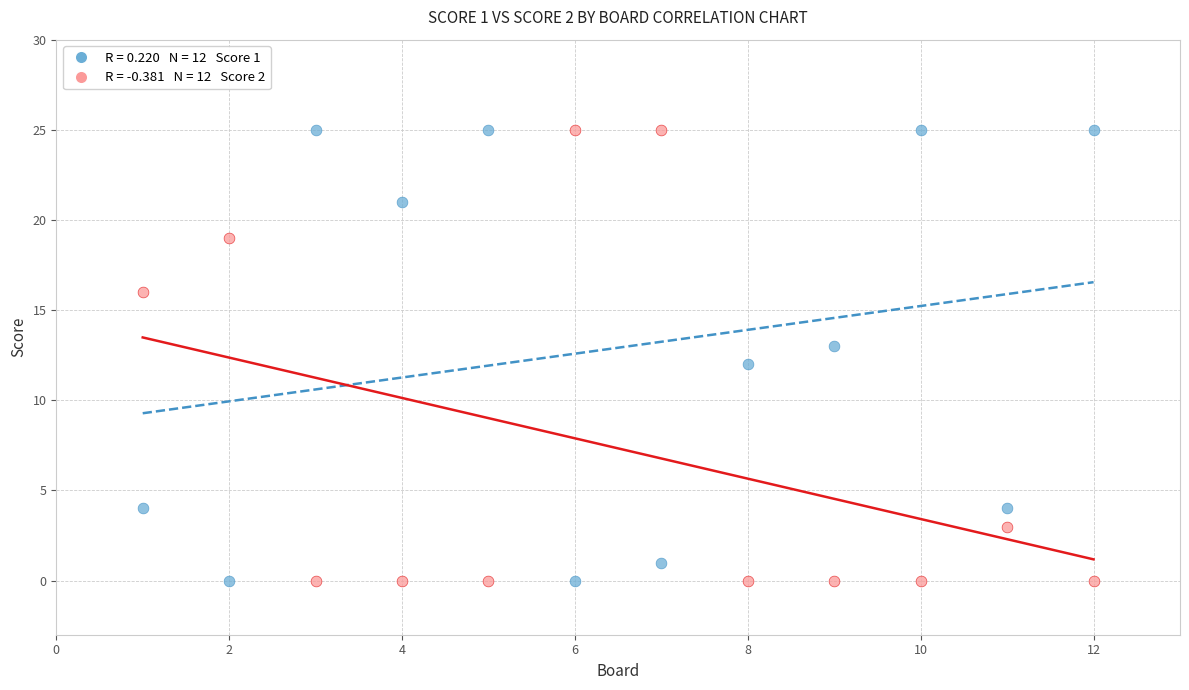

Across all data points, what is the range of X values (max minus min)?

11